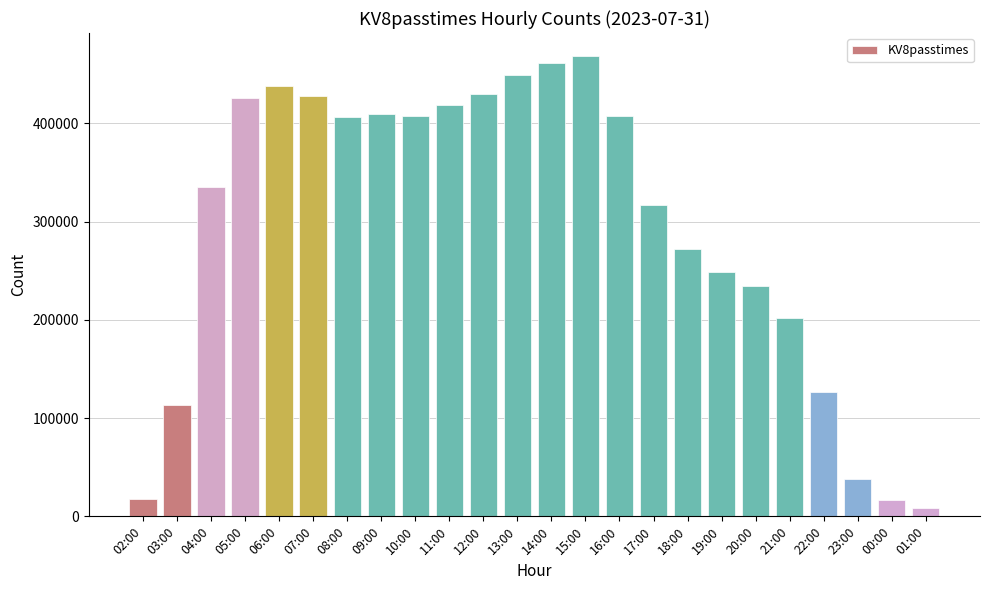

What is the ratio of the value at 11:00 to the value at 07:00?

1.0